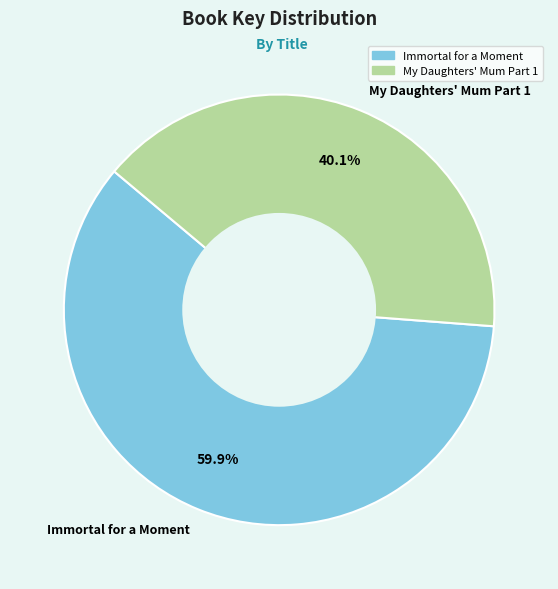

To the nearest percent, what is the difference between the My Daughters' Mum Part 1 and Immortal for a Moment slice percentages?

20%